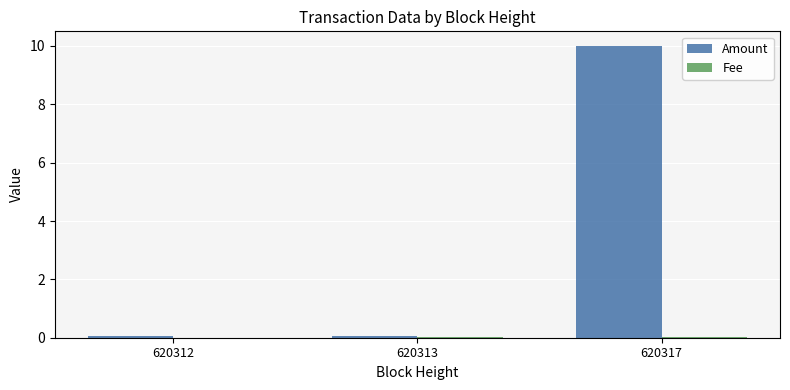

What is the maximum value for Amount?

10.0